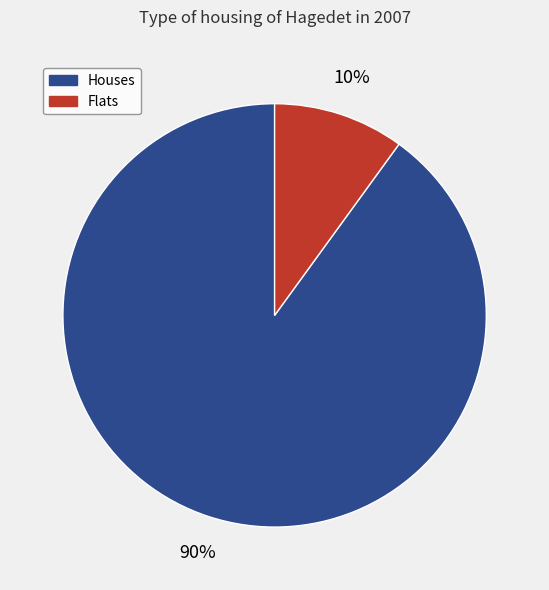

Does any single category account for the majority?

Yes